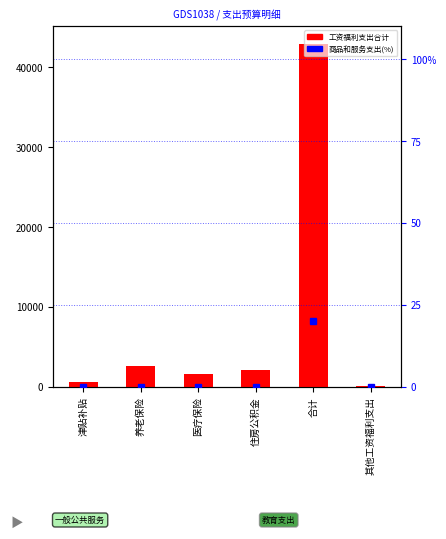

The value of 商品和服务支出(%) at 津贴补贴 is 10.7. True or false?

False